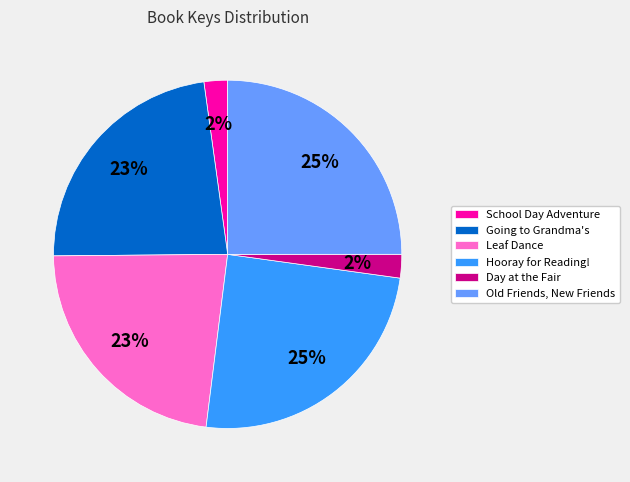

To the nearest percent, what is the average slice percentage?

17%